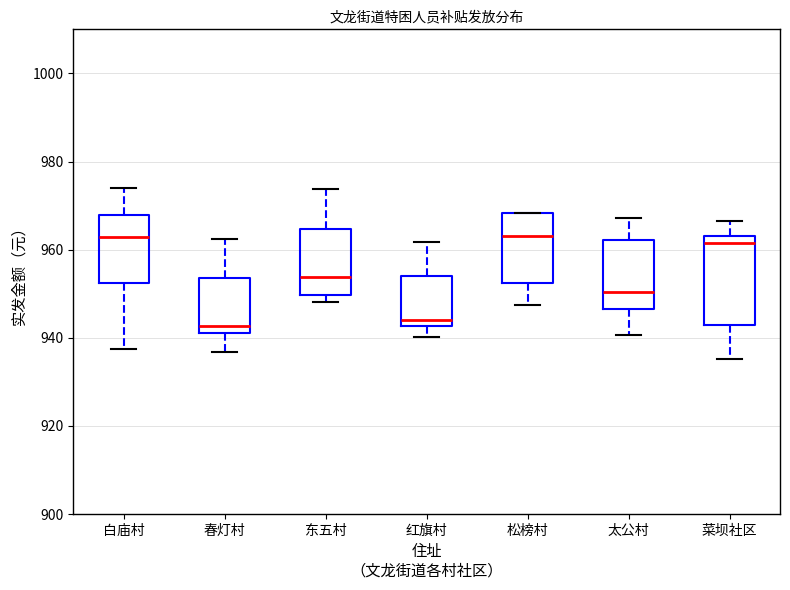

Which box is the tallest, from its lower edge to its upper edge?

菜坝社区